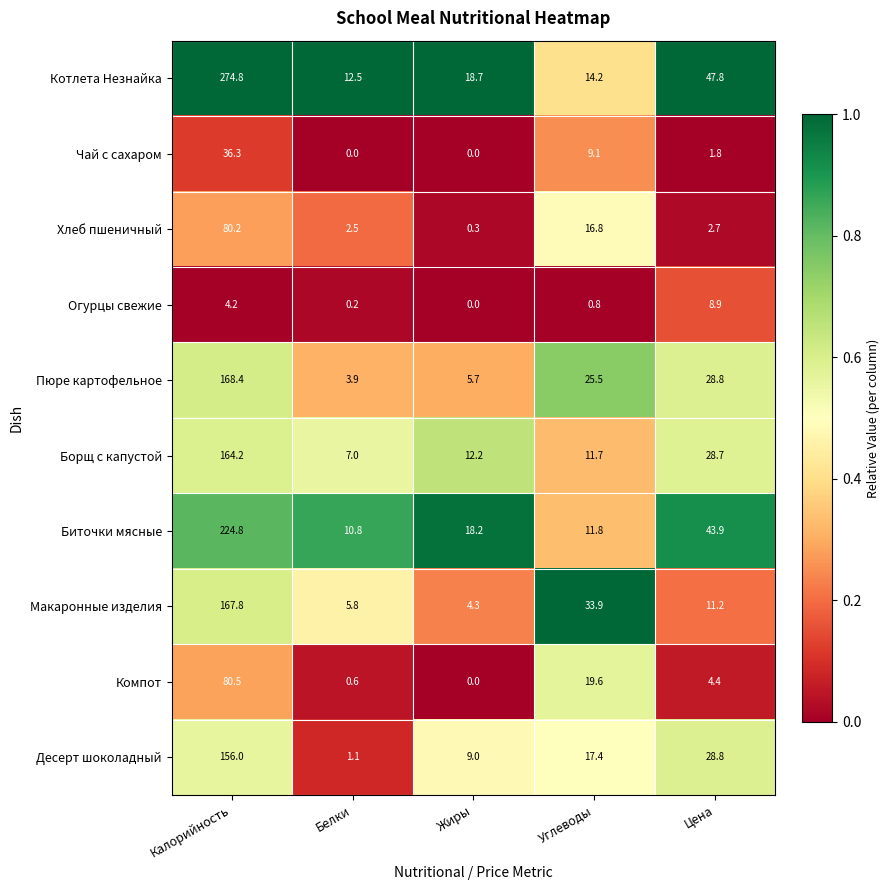

Rank the series at Калорийность from lowest to highest value.

Огурцы свежие, Чай с сахаром, Хлеб пшеничный, Компот, Десерт шоколадный, Борщ с капустой, Макаронные изделия, Пюре картофельное, Биточки мясные, Котлета Незнайка